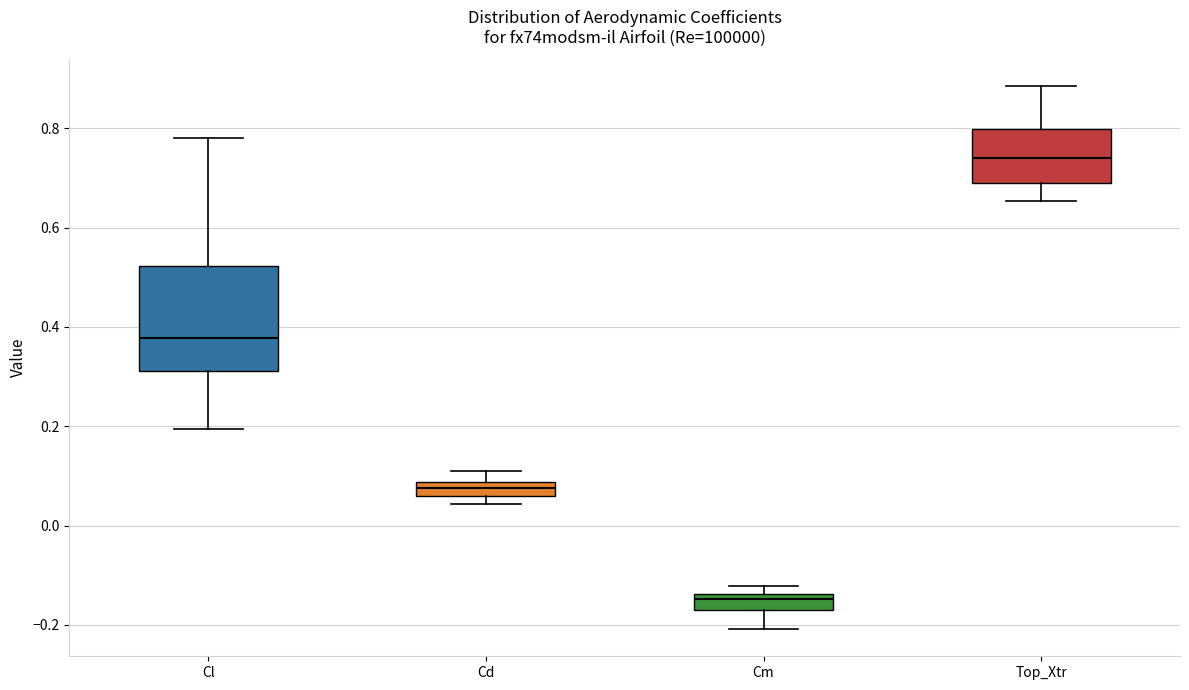

Comparing the boxes themselves (not the whiskers), which one is the tallest?

Cl